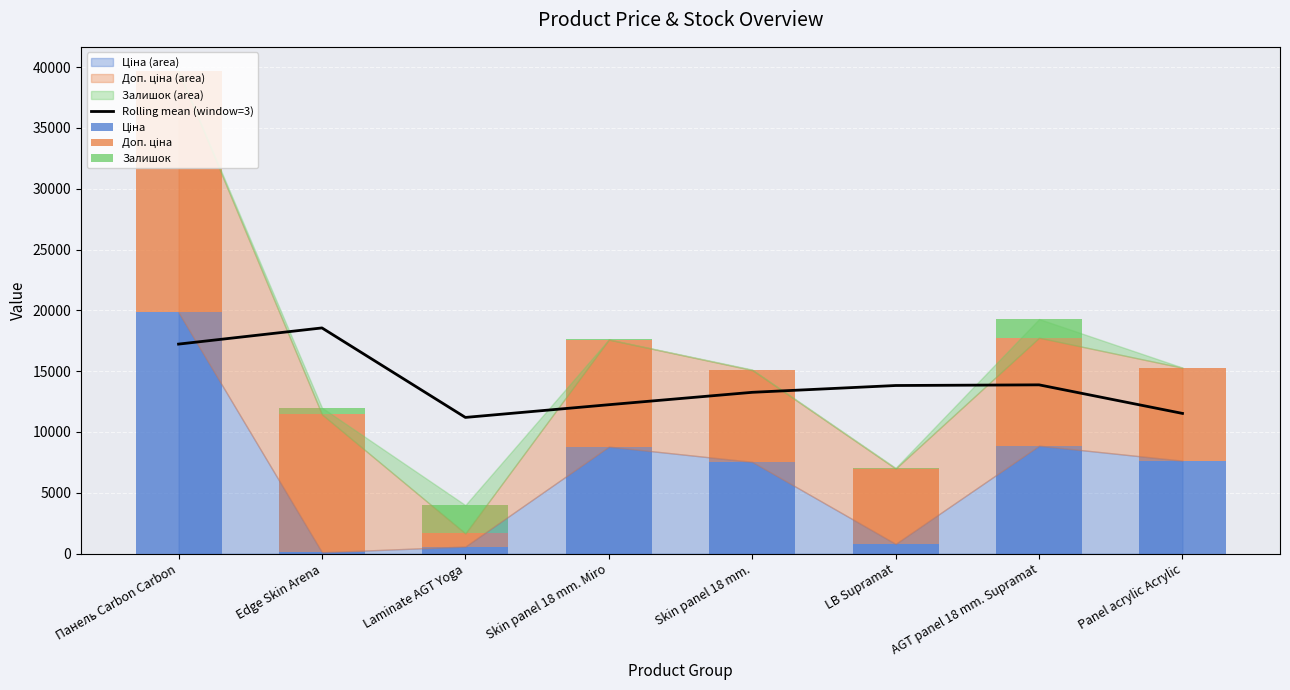

Rank the categories by Доп. ціна value from highest to lowest.

Панель Carbon Carbon, Edge Skin Arena, AGT panel 18 mm. Supramat, Skin panel 18 mm. Miro, Panel acrylic Acrylic, Skin panel 18 mm., LB Supramat, Laminate AGT Yoga